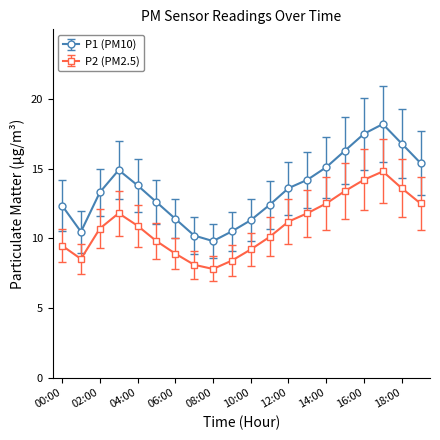

How many data points in P1 (PM10) are less than 13?

9